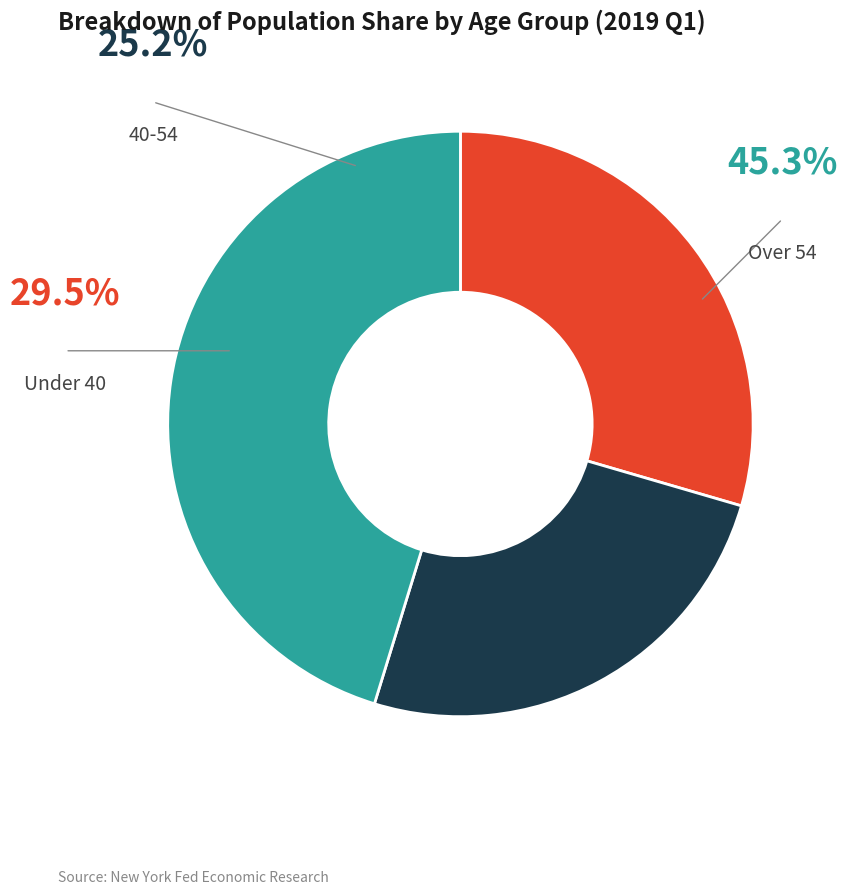

Is there any slice that represents more than half of the pie?

No